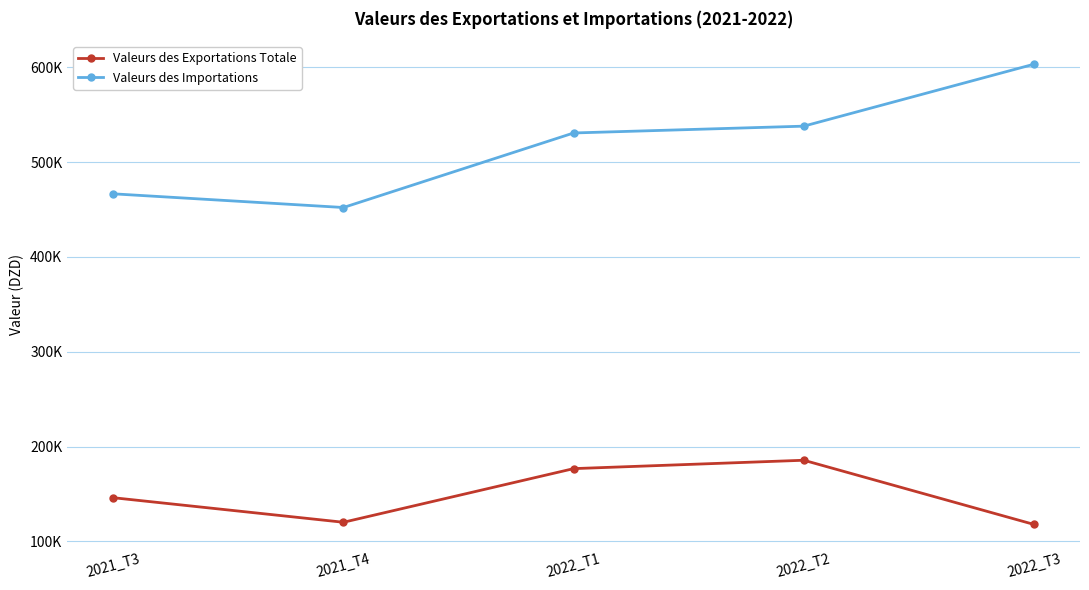

True or false: Valeurs des Exportations Totale has more than 0 points higher than both neighbors.

True